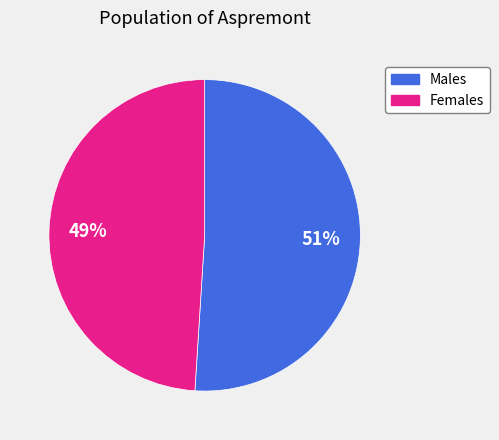

Between Females and Males, which is larger?

Males